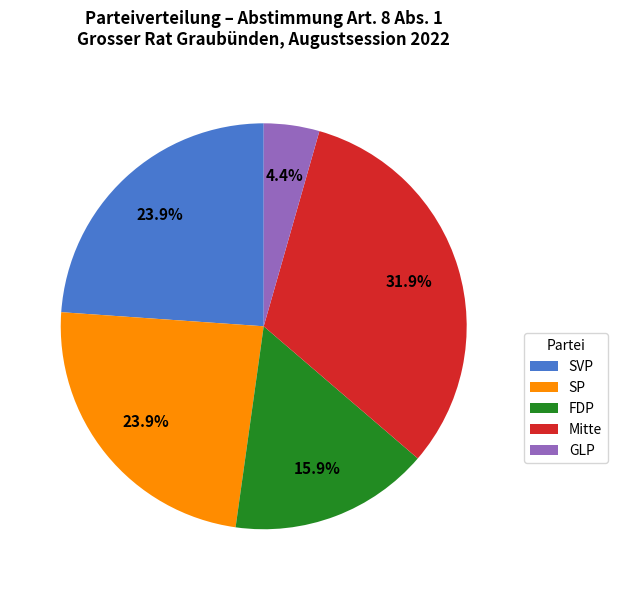

Which category has the smallest portion of the pie?

GLP